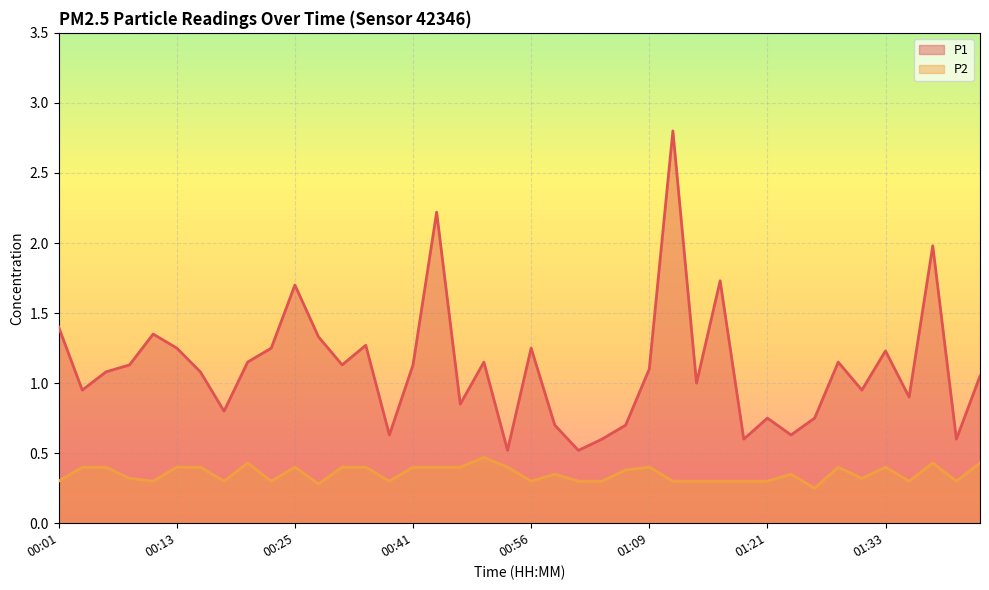

Reading right to left, what are all the values shown in this chart?

P1: 1.1	0.6	2.0	0.9	1.2	0.9	1.1	0.8	0.6	0.8	0.6	1.7	1.0	2.8	1.1	0.7	0.6	0.5	0.7	1.2	0.5	1.1	0.8	2.2	1.1	0.6	1.3	1.1	1.3	1.7	1.2	1.1	0.8	1.1	1.2	1.4	1.1	1.1	0.9	1.4
P2: 0.4	0.3	0.4	0.3	0.4	0.3	0.4	0.2	0.3	0.3	0.3	0.3	0.3	0.3	0.4	0.4	0.3	0.3	0.3	0.3	0.4	0.5	0.4	0.4	0.4	0.3	0.4	0.4	0.3	0.4	0.3	0.4	0.3	0.4	0.4	0.3	0.3	0.4	0.4	0.3